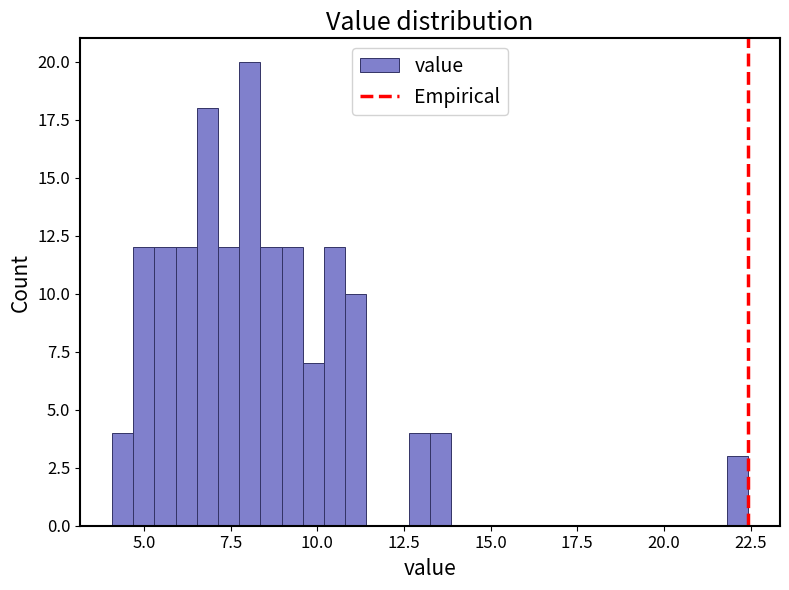

Read against the x-axis, roughly where is the centre of the tallest bar?

8.0